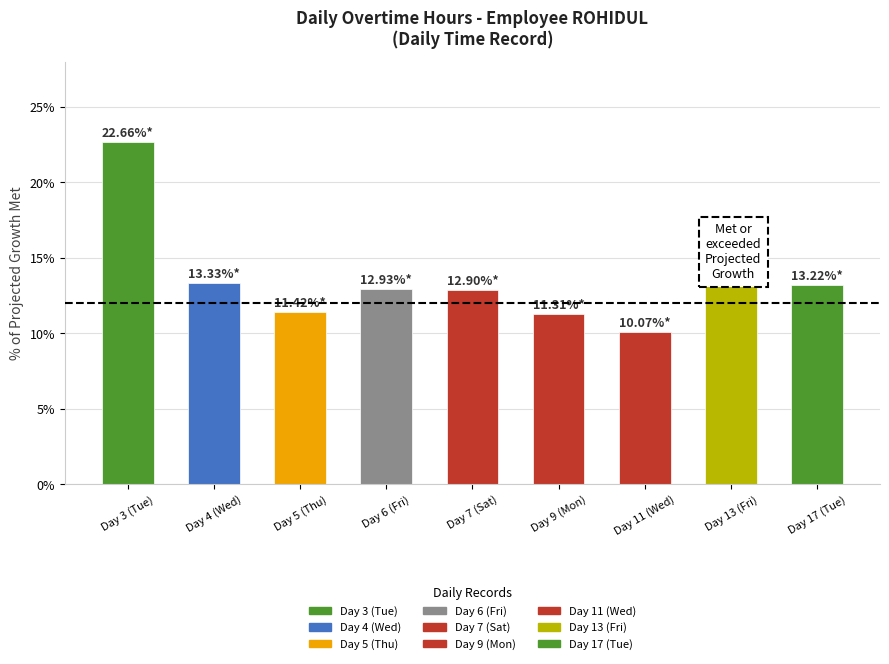

Read the value at Day 17 (Tue).

13.2